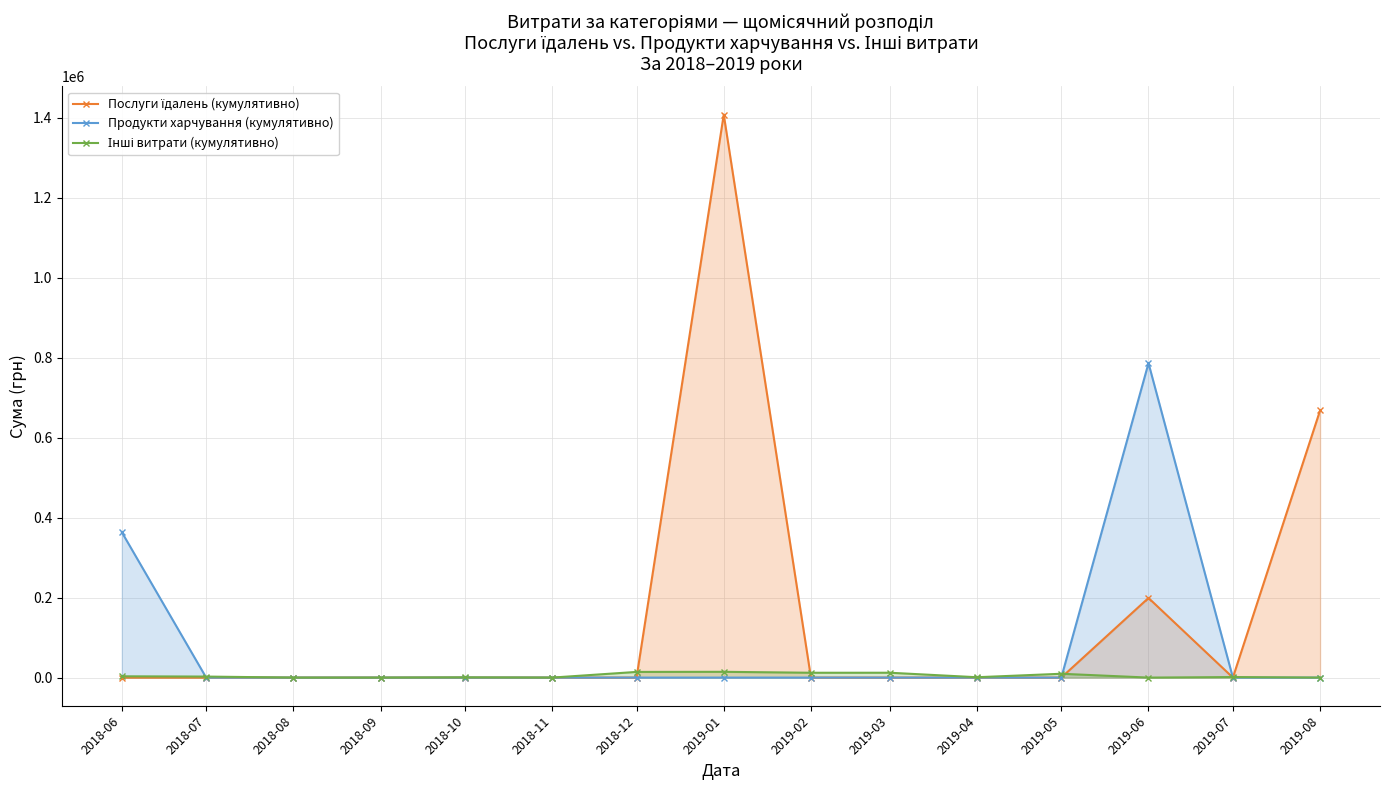

Where is Продукти харчування (кумулятивно) nearest to the value 393128?

2018-06